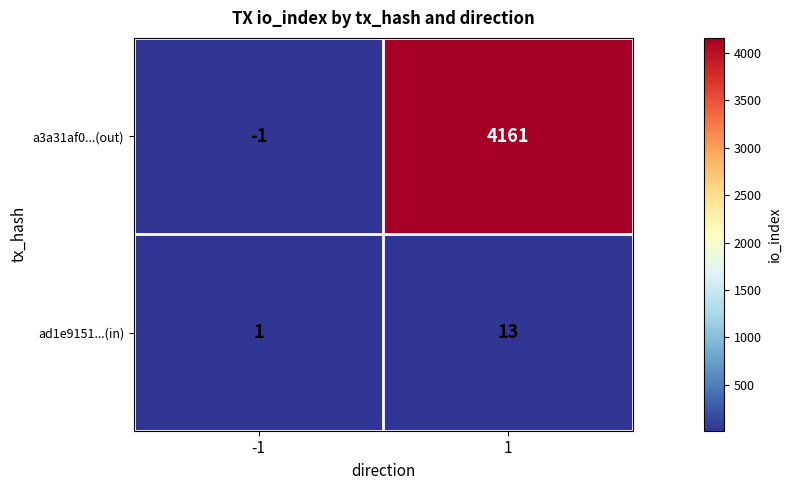

At how many categories does at least one series exceed 405?

1